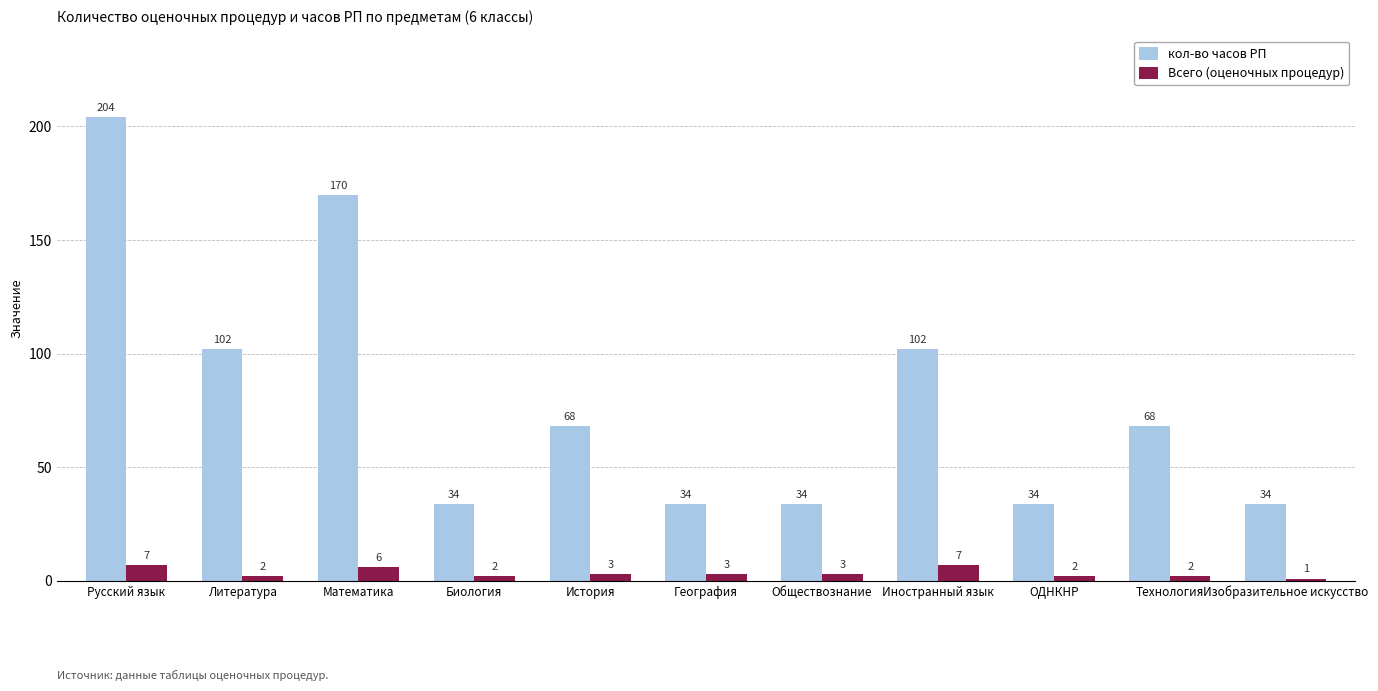

How many Всего (оценочных процедур) values are between 2 and 6?

8